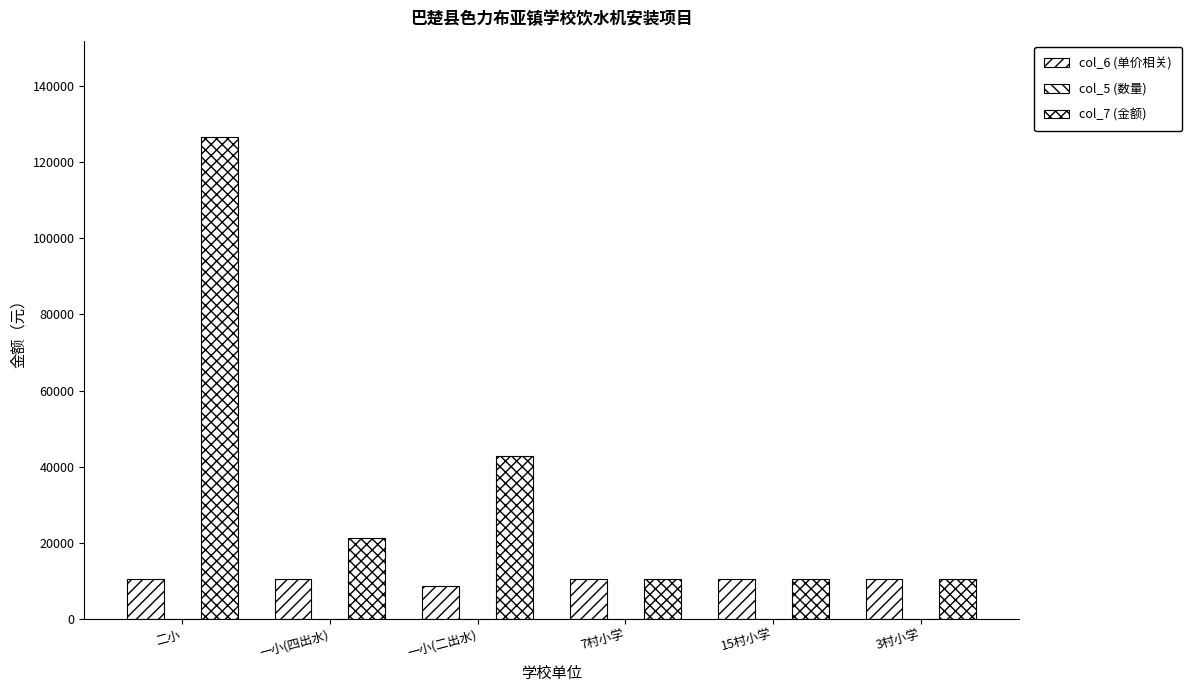

What is the difference between the second highest and minimum values in the col_7 (金额) series?

32210.6